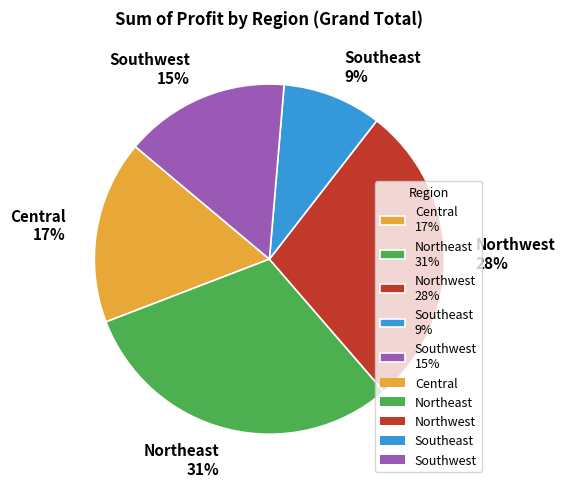

Rank the categories by value from lowest to highest.

Southeast, Southwest, Central, Northwest, Northeast